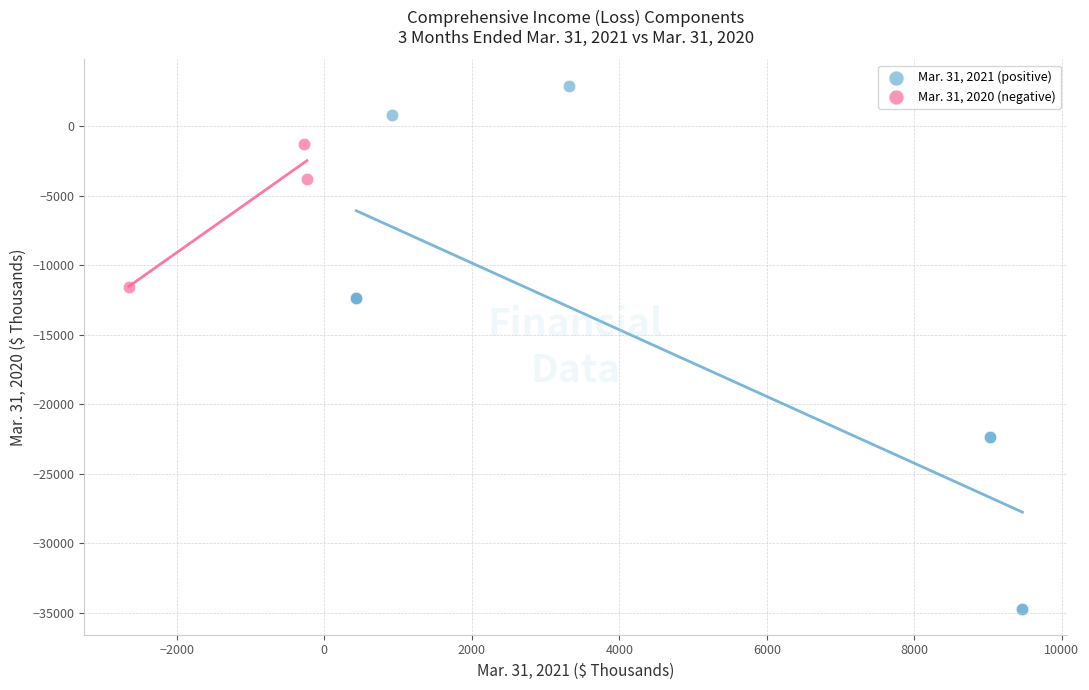

Which series has the widest spread of Y values?

Mar. 31, 2021 (positive)